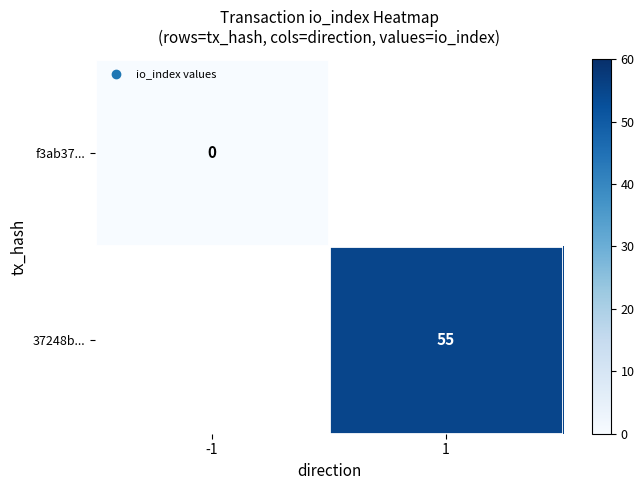

Rank the series at -1 from highest to lowest value.

f3ab37..., 37248b...